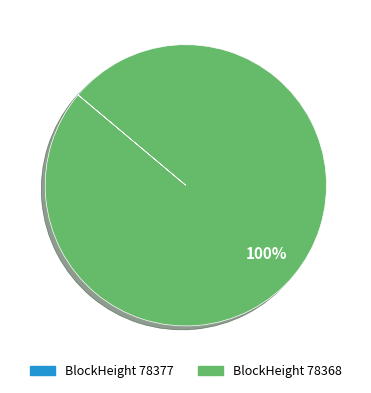

To the nearest percent, what is the average slice percentage?

50%